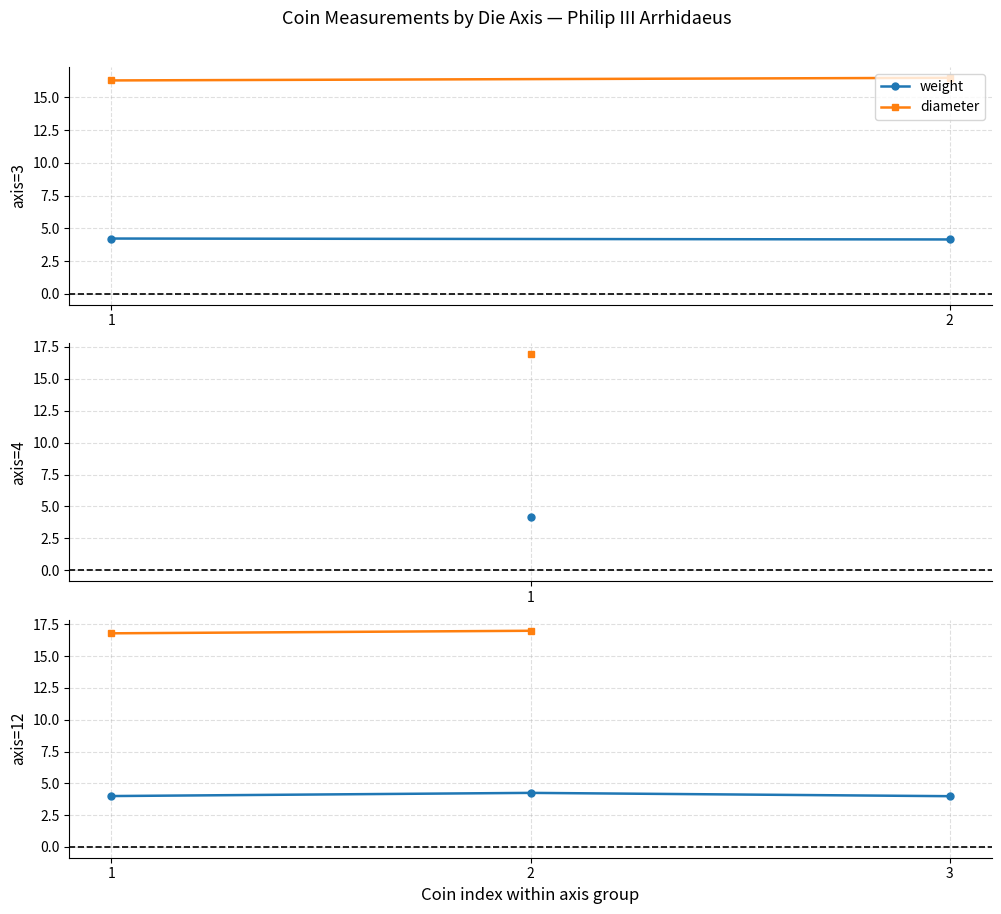

The value of diameter at 1 is 23.5. True or false?

False